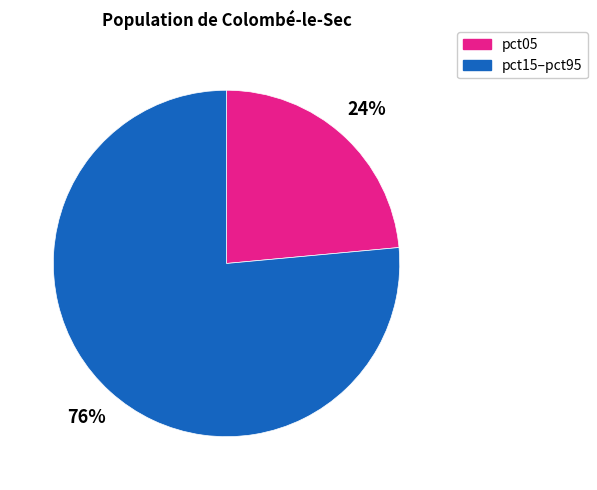

What percentage is the pct05 slice, to the nearest percent?

24%